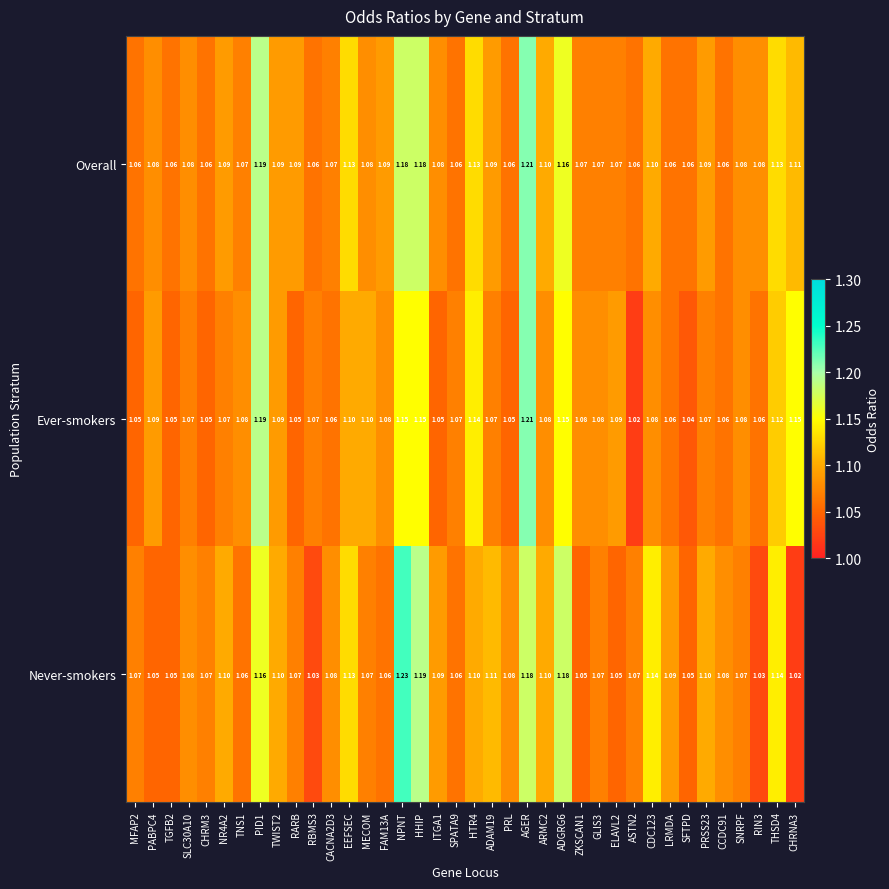

At ADAM19, list the series in order from largest to smallest.

Never-smokers, Overall, Ever-smokers